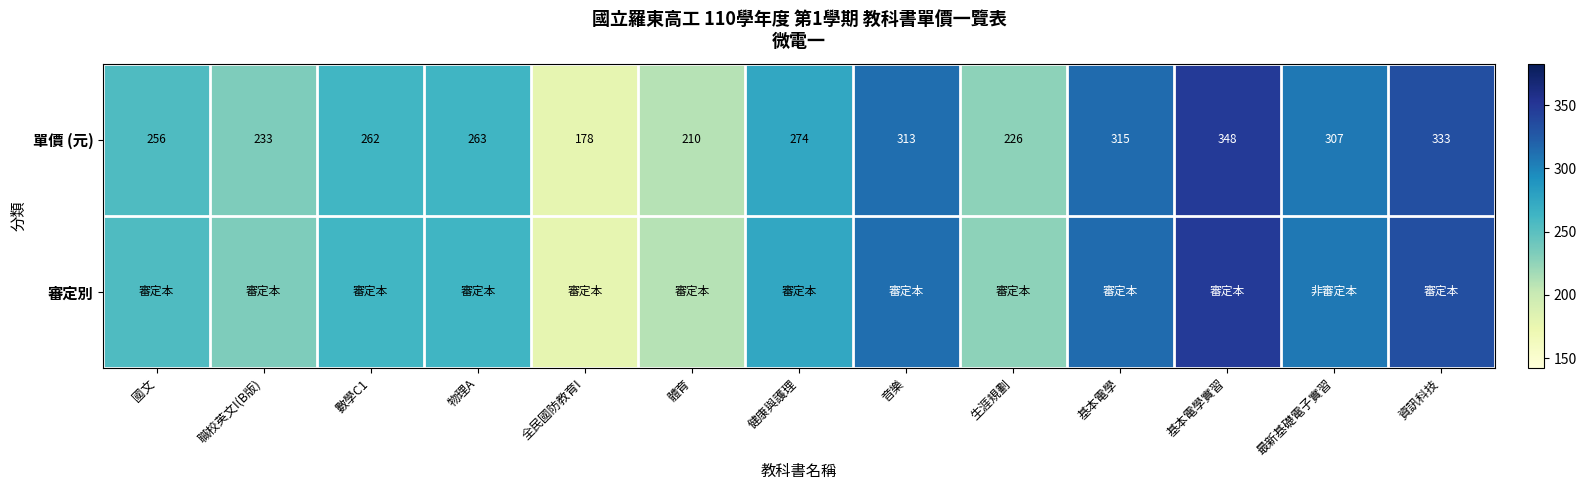

Read the 單價 (元) value at 職校英文I(B版).

233